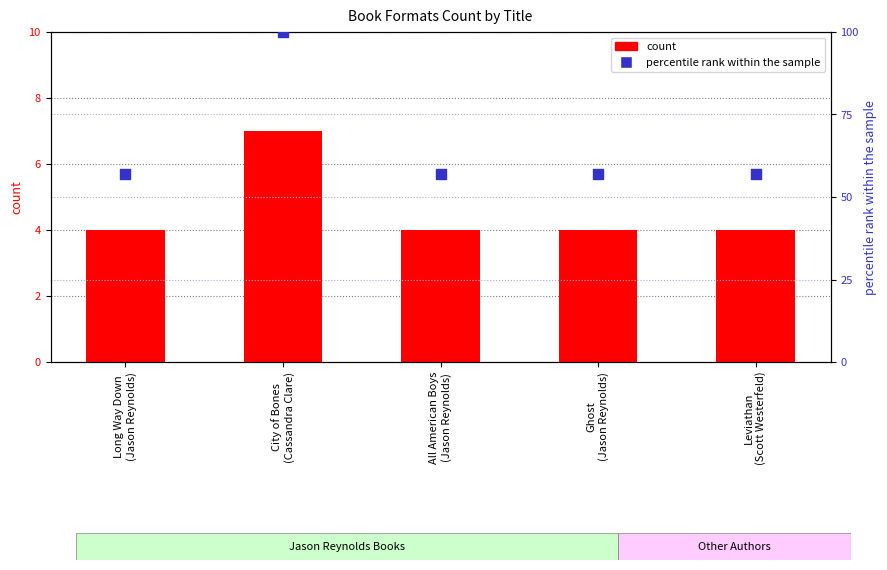

At how many categories does at least one series exceed 74?

1